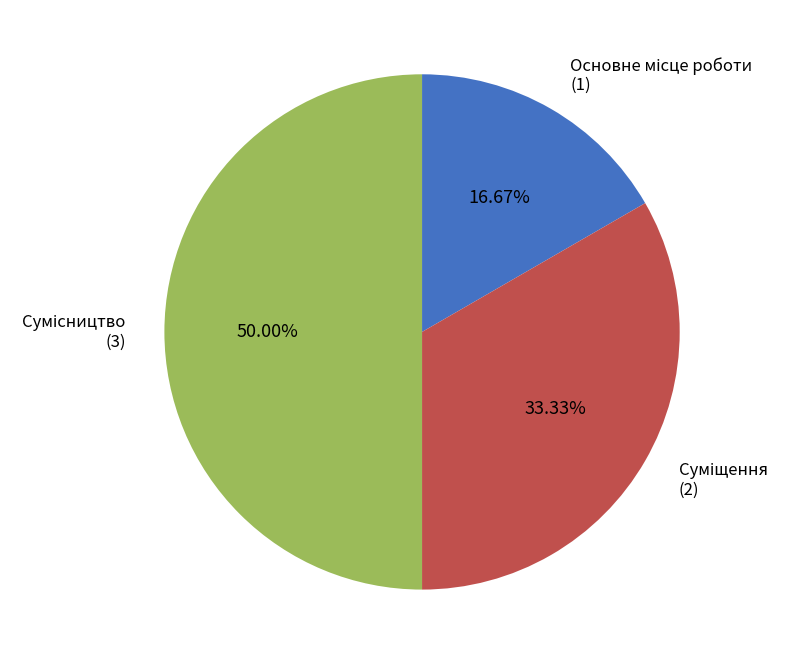

The Суміщення slice represents 48% of the pie. True or false?

False